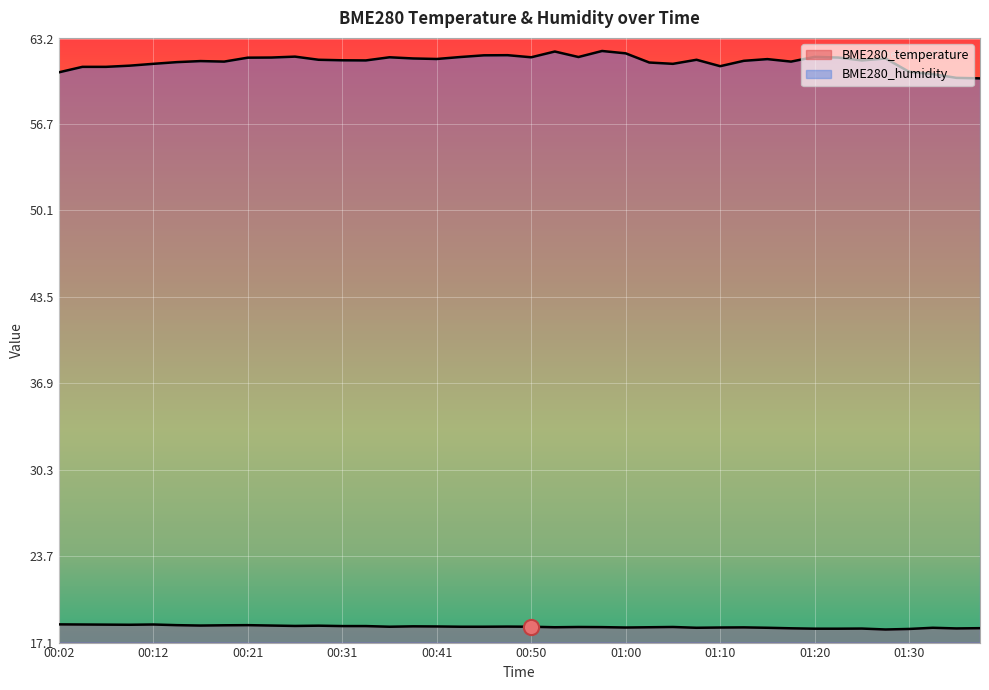

What is the total value across all series at 01:07?

79.8